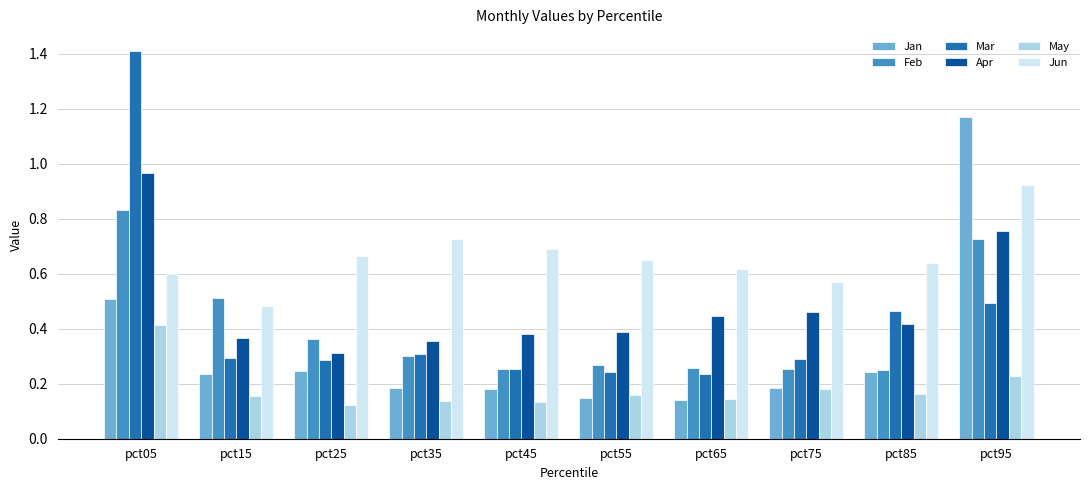

What is the sum of all Mar values?

4.3